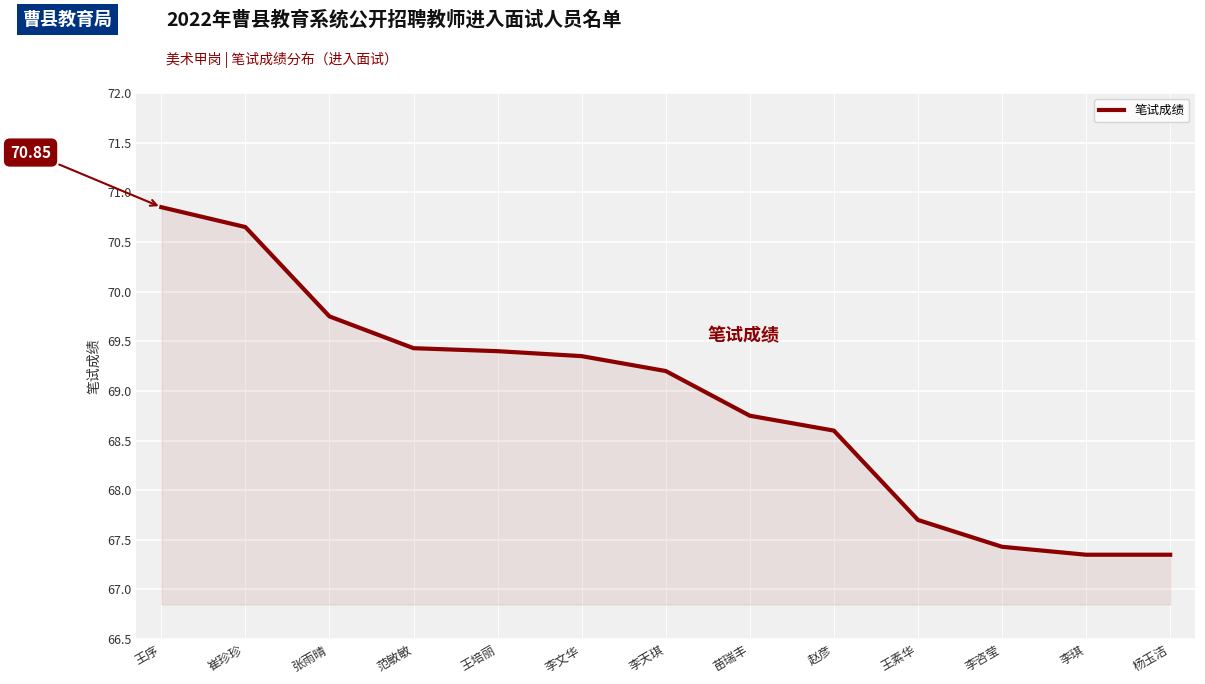

At which category does the chart reach its peak across all series?

王序